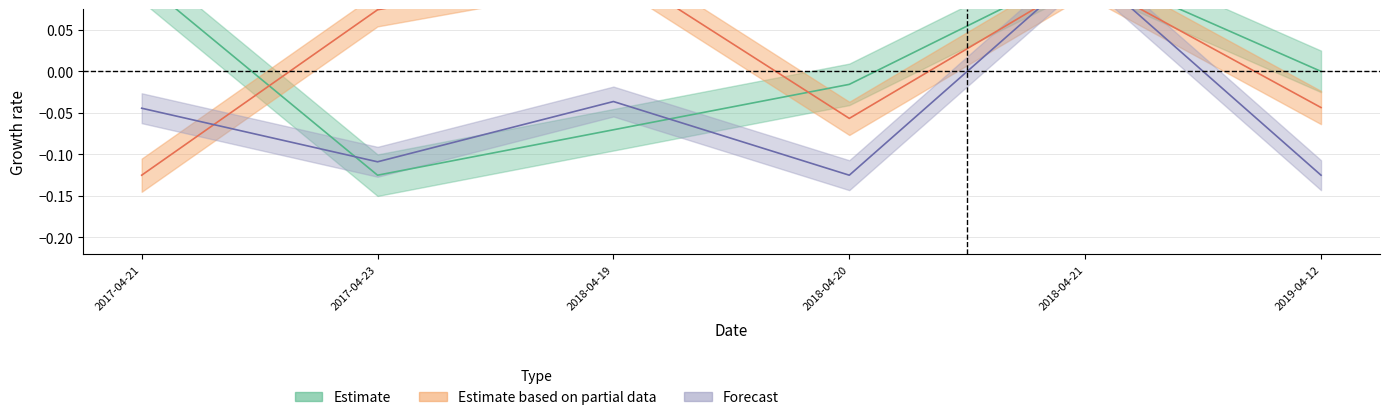

Is the value of Place at 2017-04-21 greater than the value of Points at 2019-04-12?

No